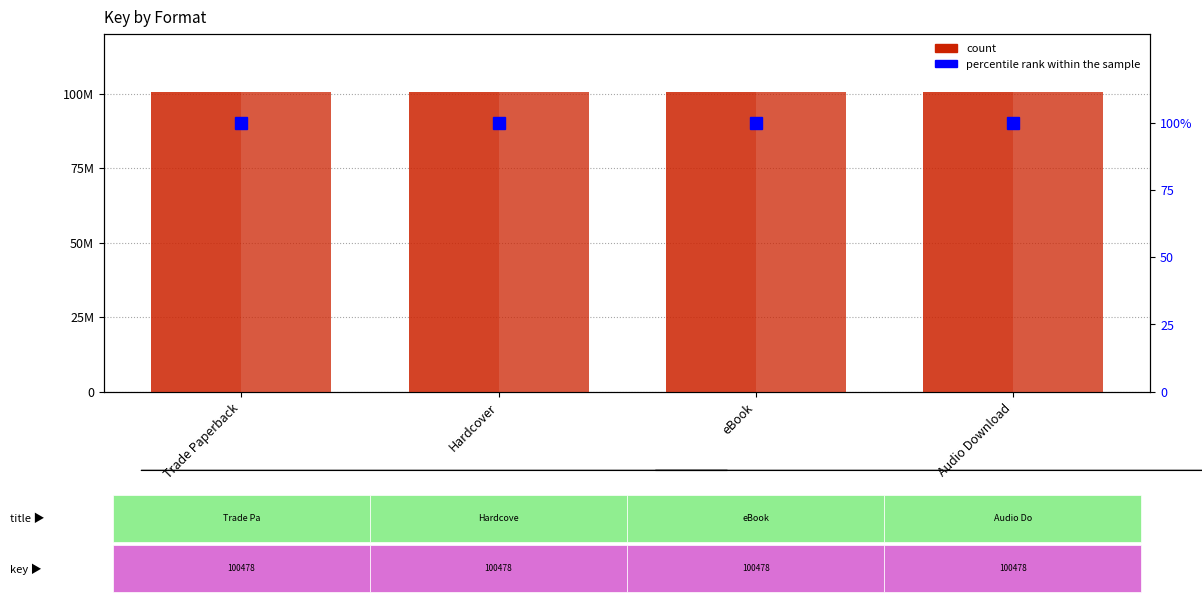

What position from the left is Audio Download?

4